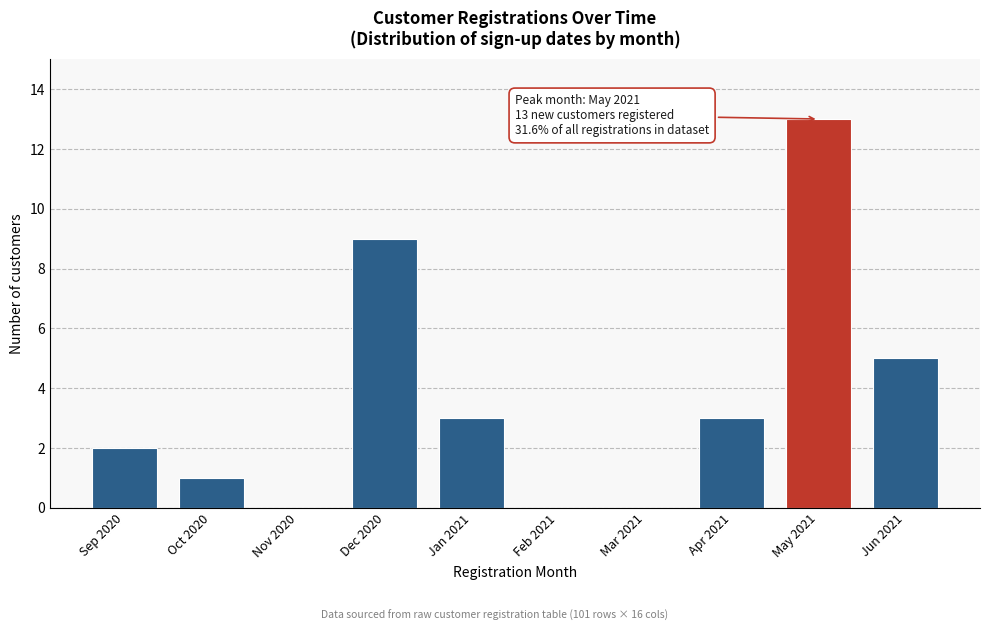

Reading left to right, what are all the values shown in this chart?

Sep 2020=2	Oct 2020=1	Nov 2020=0	Dec 2020=9	Jan 2021=3	Feb 2021=0	Mar 2021=0	Apr 2021=3	May 2021=13	Jun 2021=5